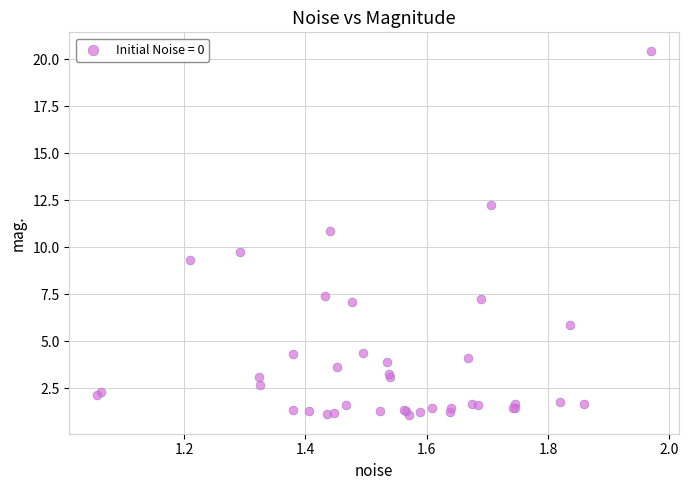

What Y value in the scatter plot is closest to 10?

9.8